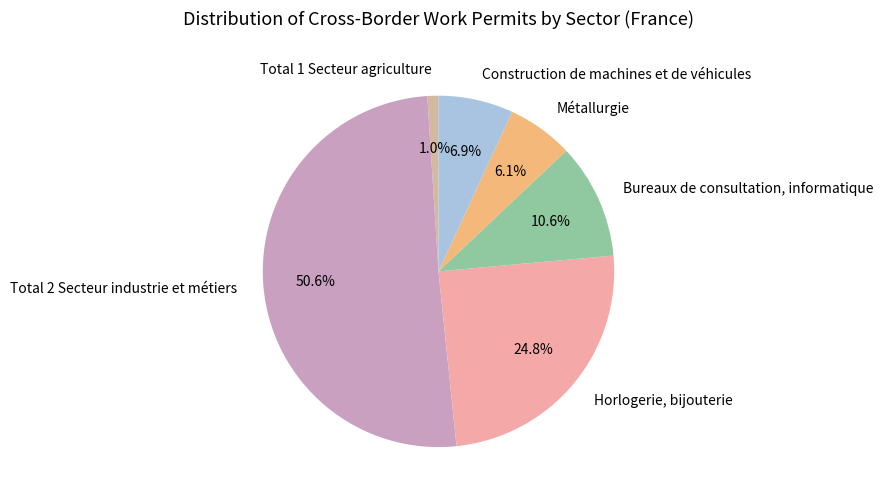

To the nearest percent, what is the average slice percentage?

17%